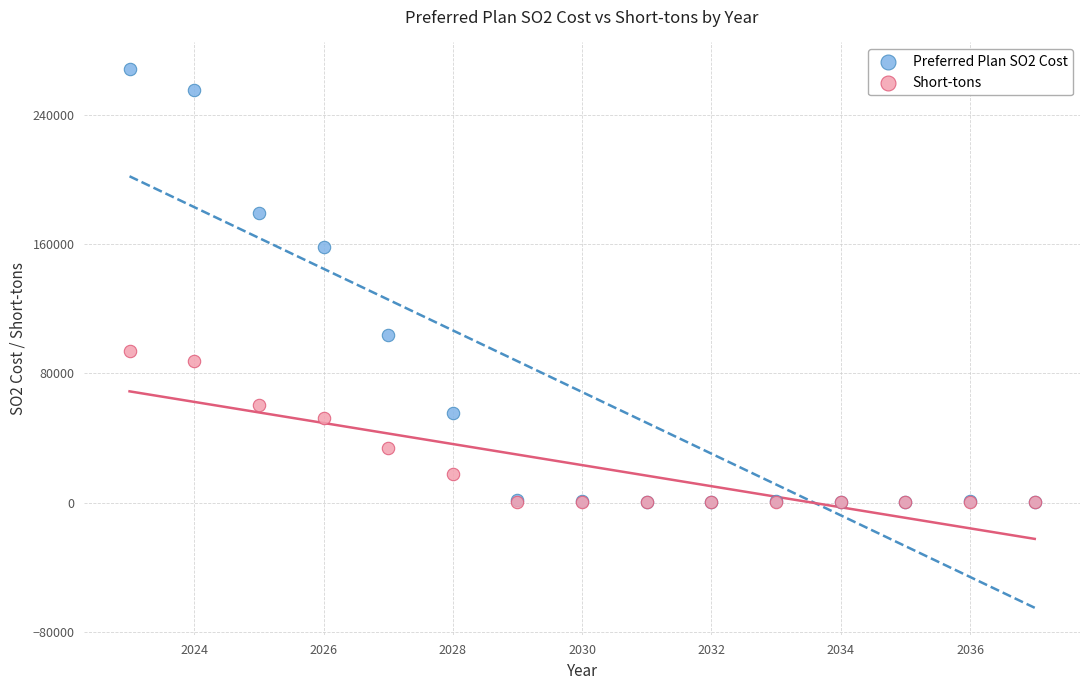

Across all series, what Y value is closest to 134200?

158009.8